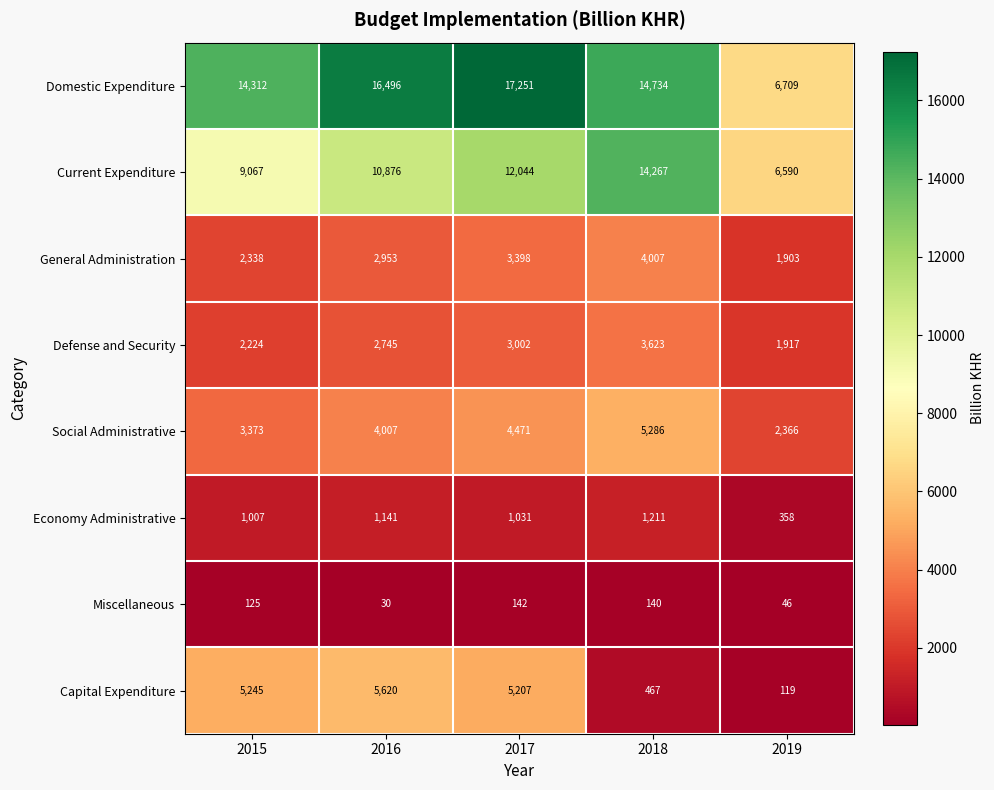

Which series has the largest total across all categories?

Domestic Expenditure